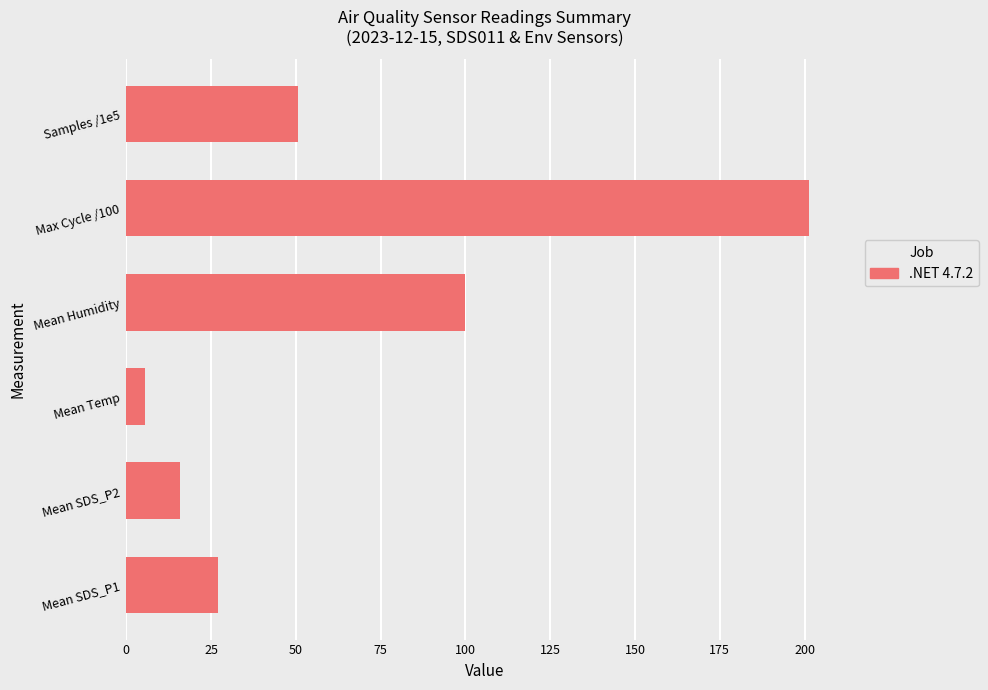

The value at Mean SDS_P1 is 15.1. True or false?

False